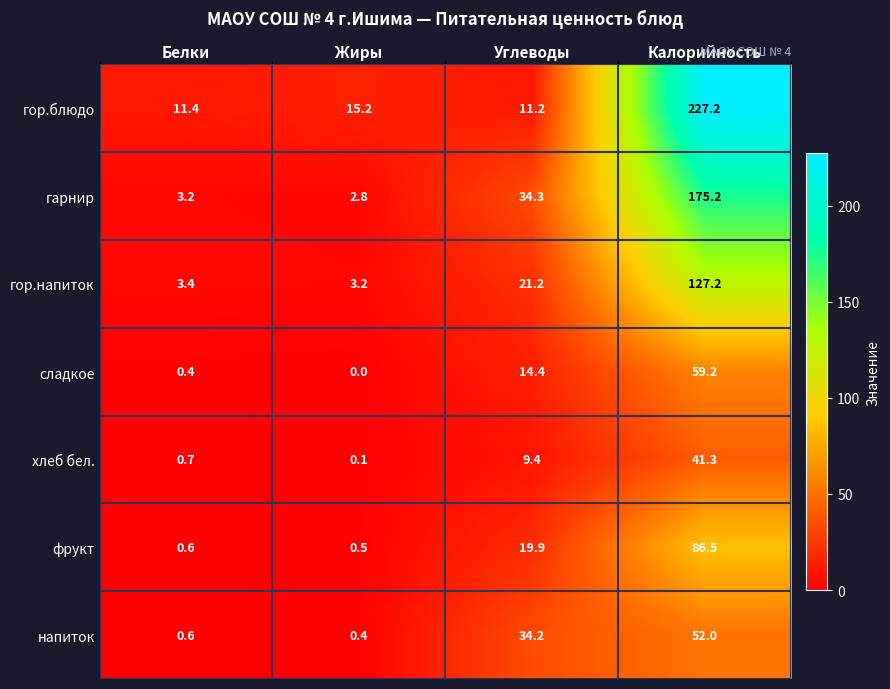

List the series in order of their peak value, lowest first.

хлеб бел., напиток, сладкое, фрукт, гор.напиток, гарнир, гор.блюдо